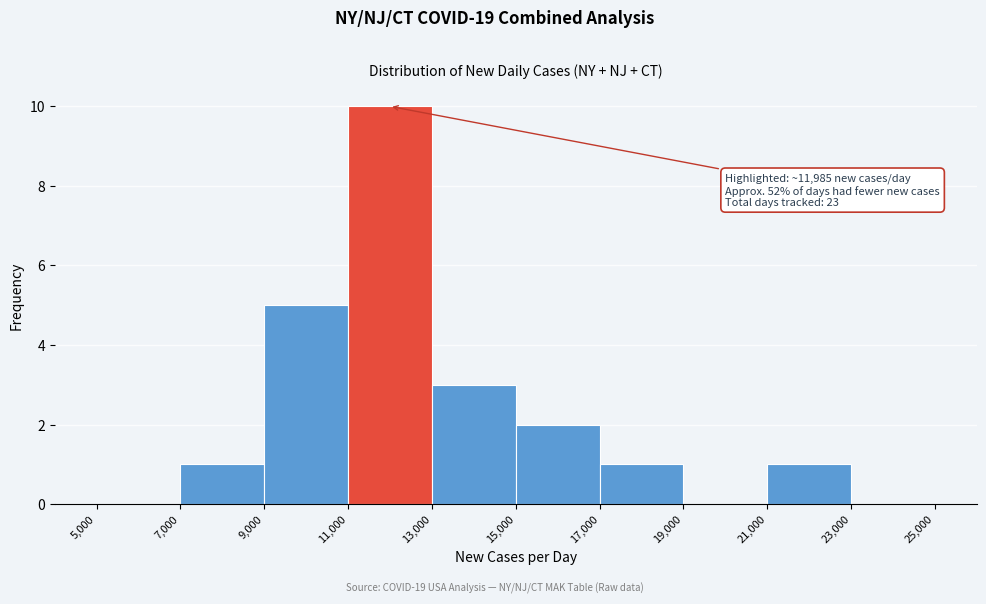

Over which range of the x-axis is the bar tallest?

11,000 to 13,000